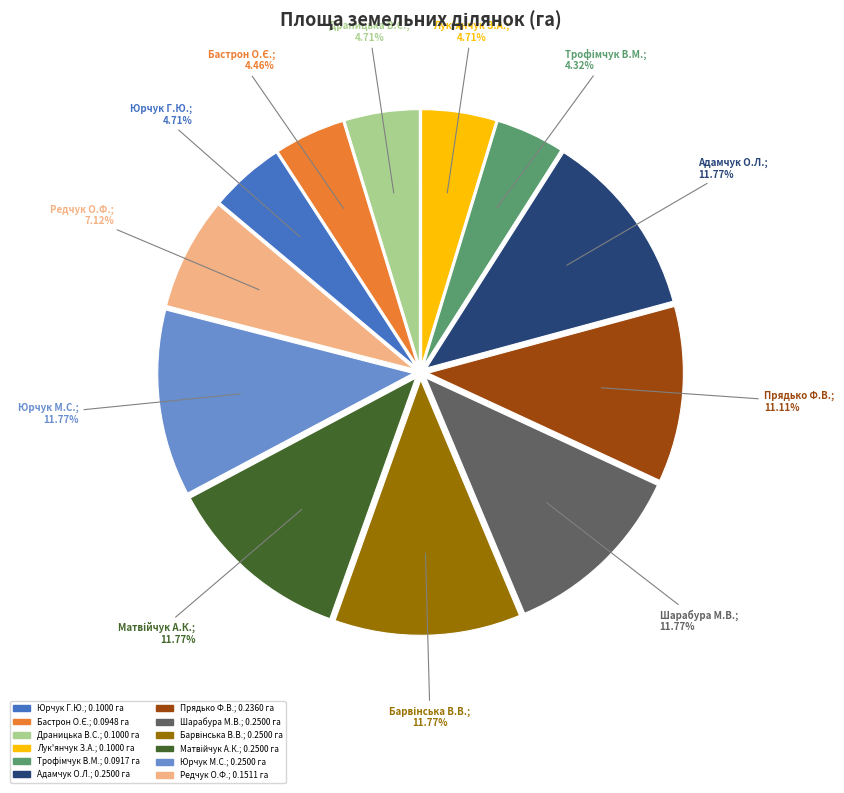

Count the number of slices in the pie.

12